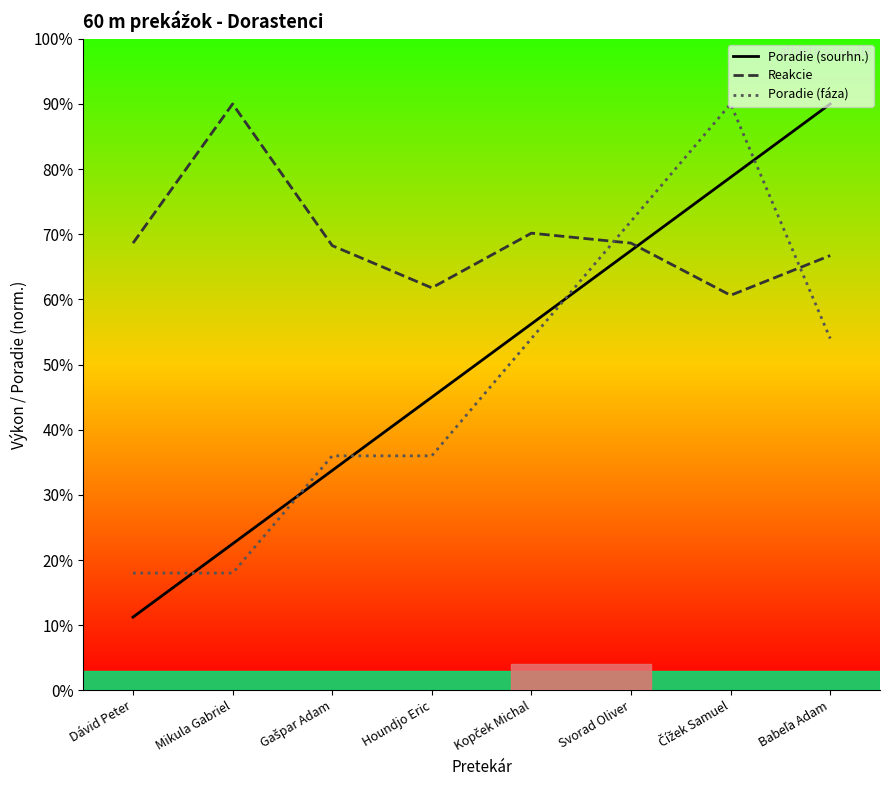

Between which two adjacent categories do Poradie (fáza) and Poradie (sourhn.) first intersect?

Dávid Peter and Mikula Gabriel